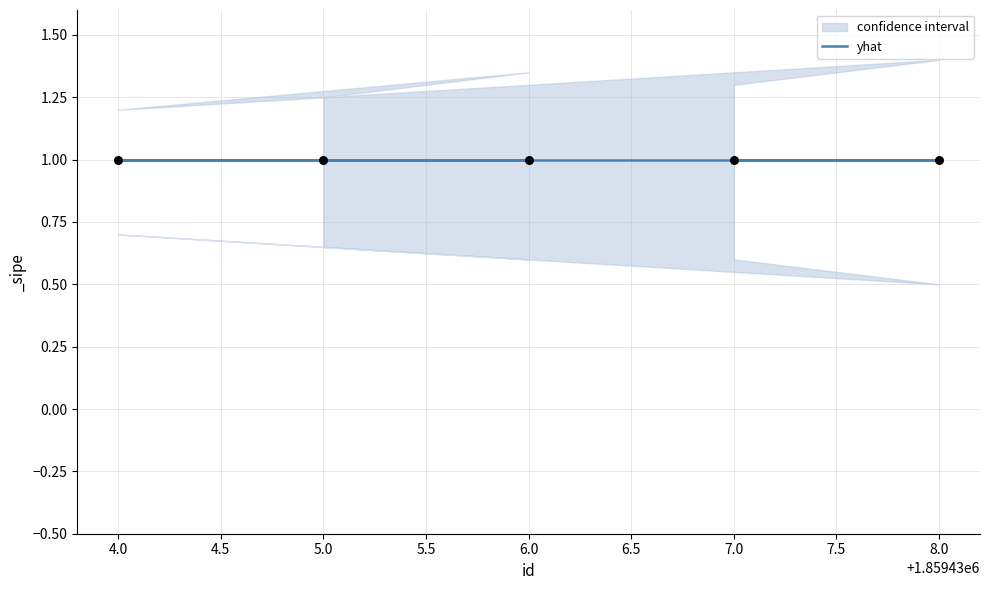

Which series reaches the minimum Y coordinate?

yhat_lower